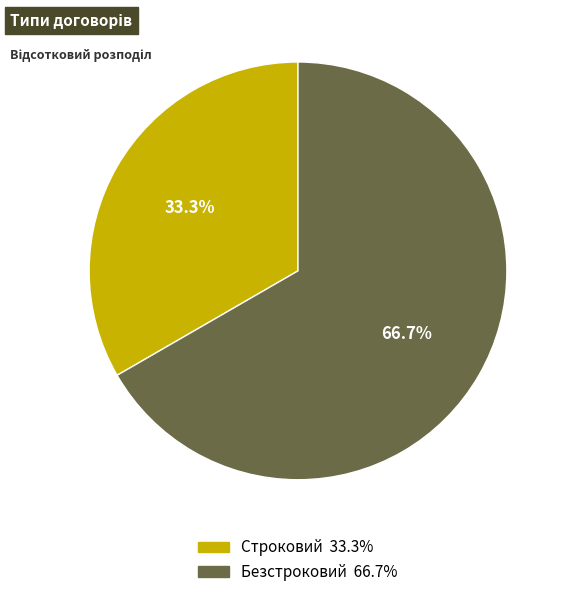

Is there any slice that represents more than half of the pie?

Yes